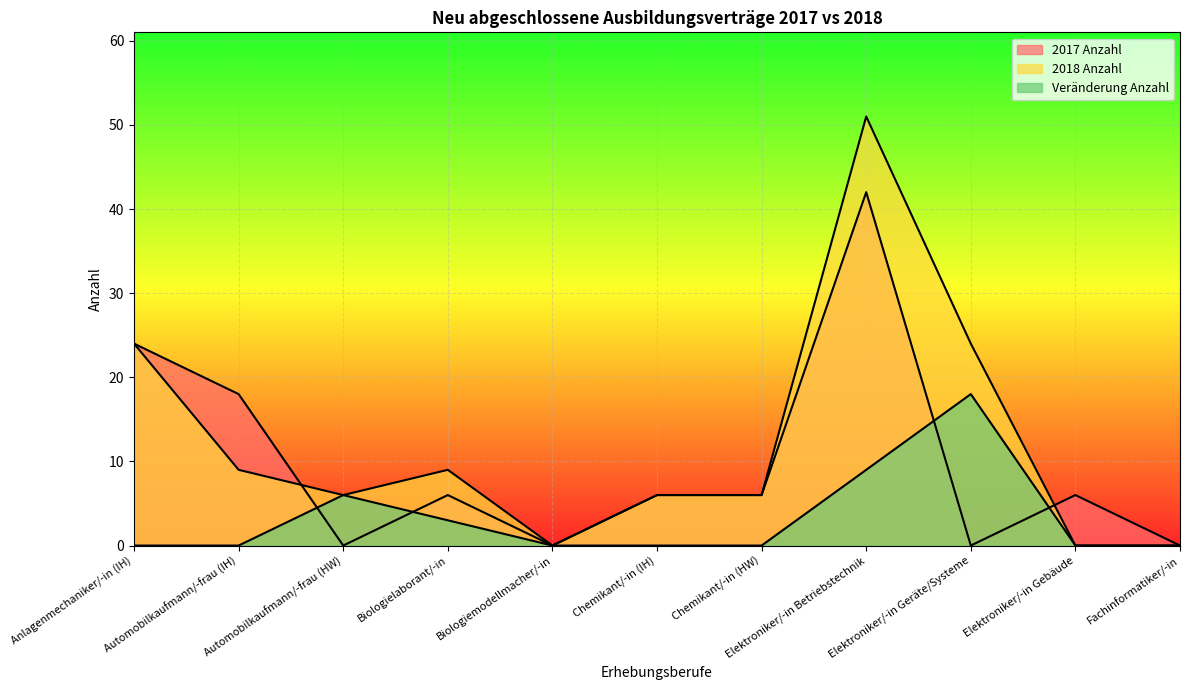

Count the 2017 Anzahl values in the range 0 to 18.

9